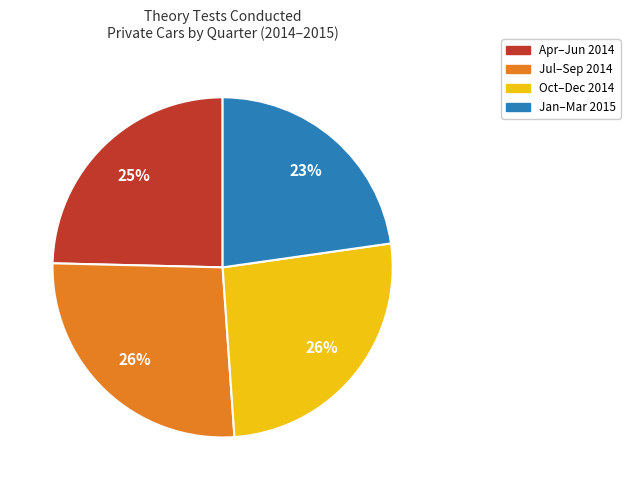

Is there any slice that represents more than half of the pie?

No